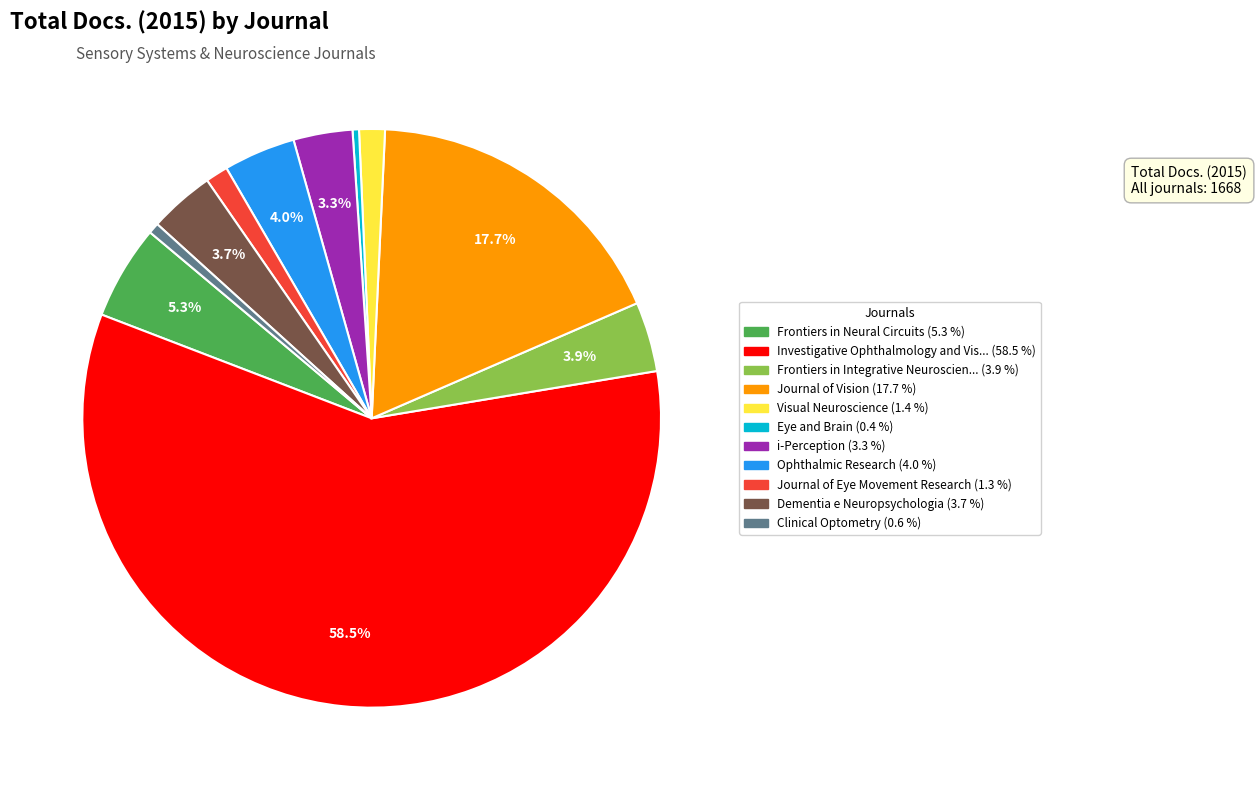

Does any single category account for the majority?

Yes